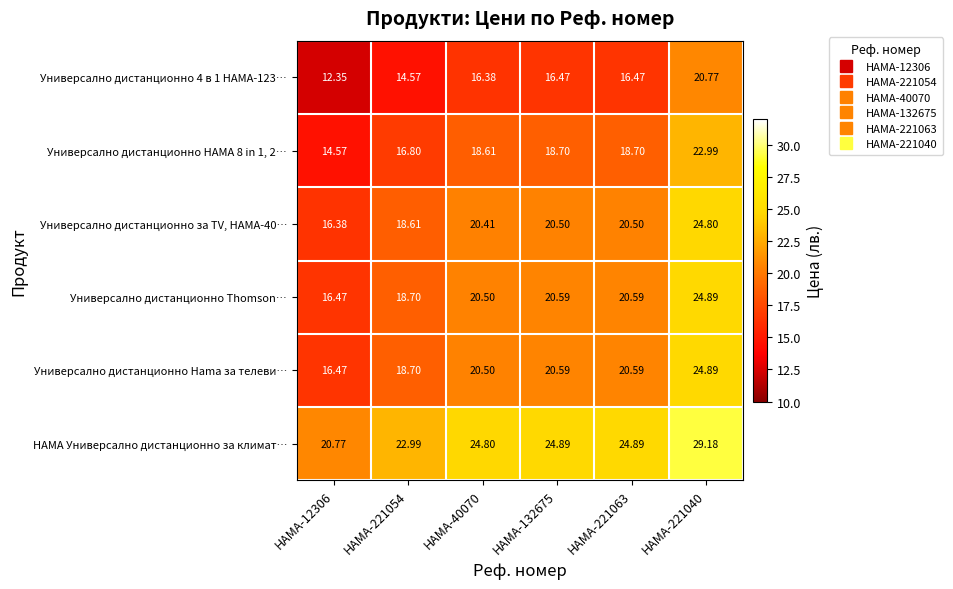

Which series has the largest total across all categories?

HAMA Универсално дистанционно за климат…